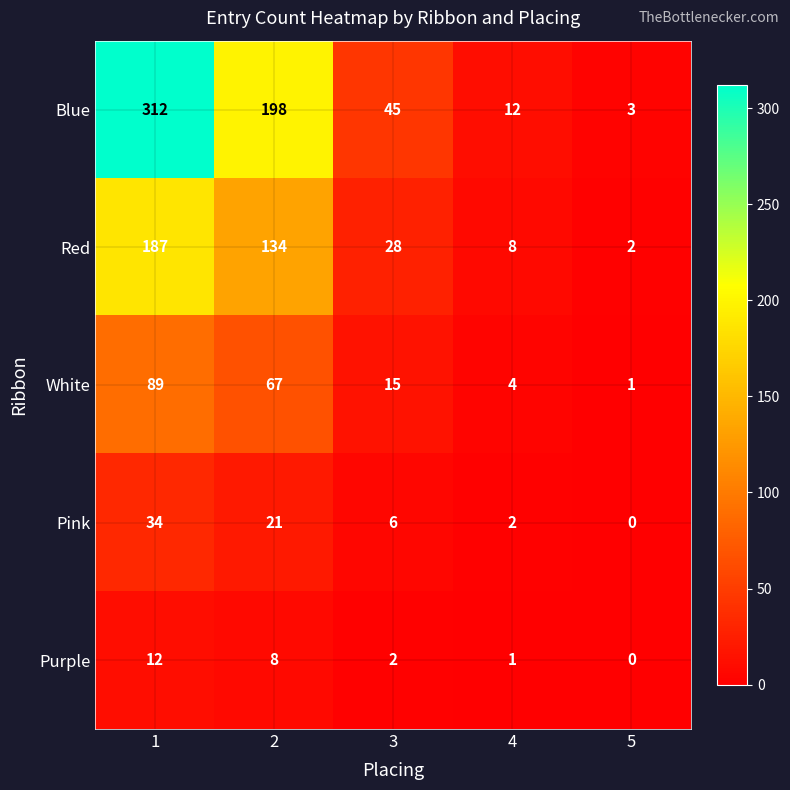

Which series changed the most between 2 and 3?

Blue